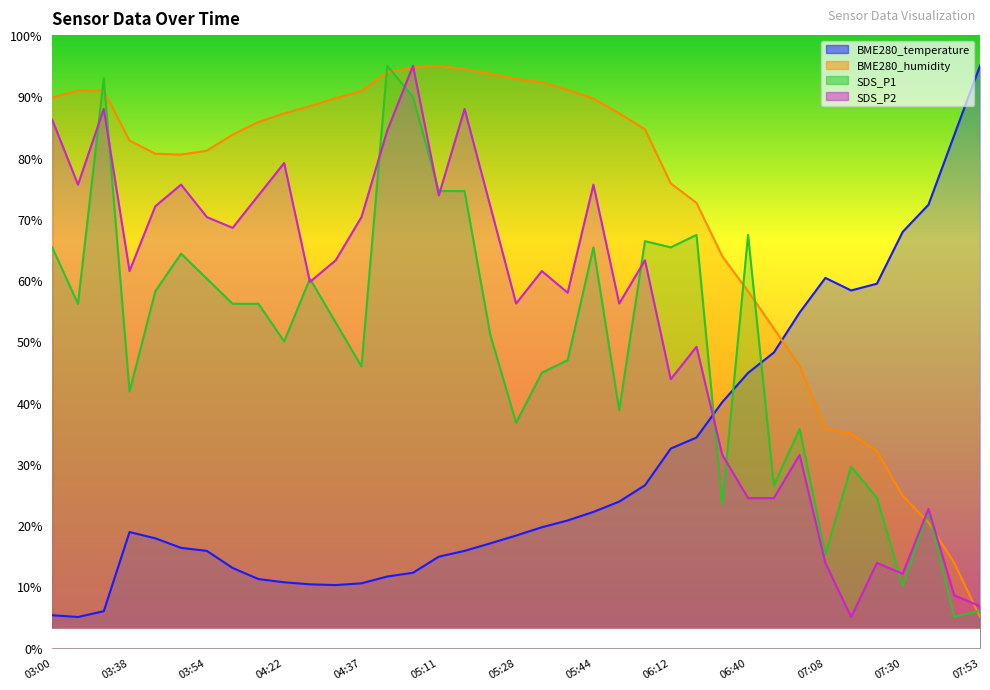

At which category does SDS_P2 reach its first local peak?

03:22